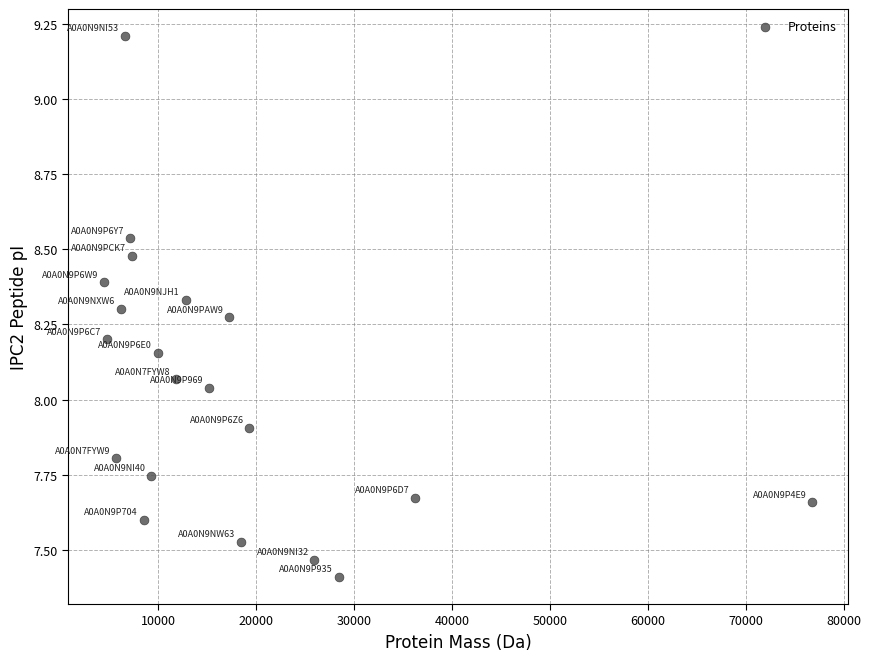

What is the range of X values (max minus min)?

72299.4